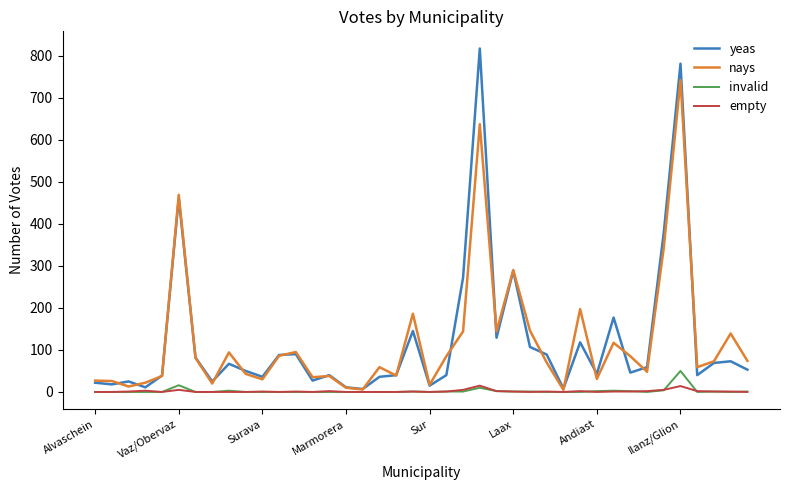

Which series has the widest spread of values?

yeas